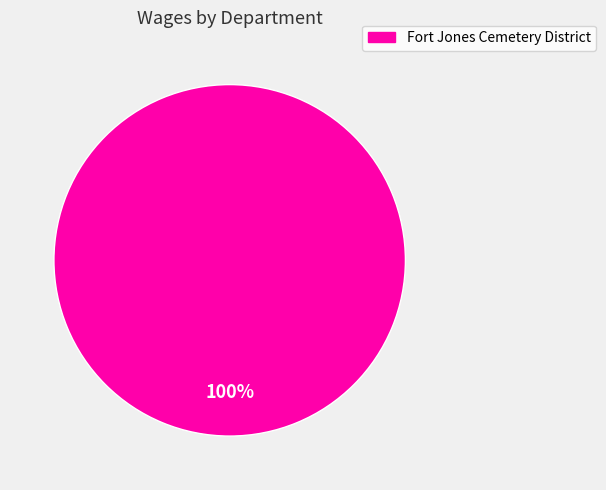

Is there any slice that represents more than half of the pie?

Yes